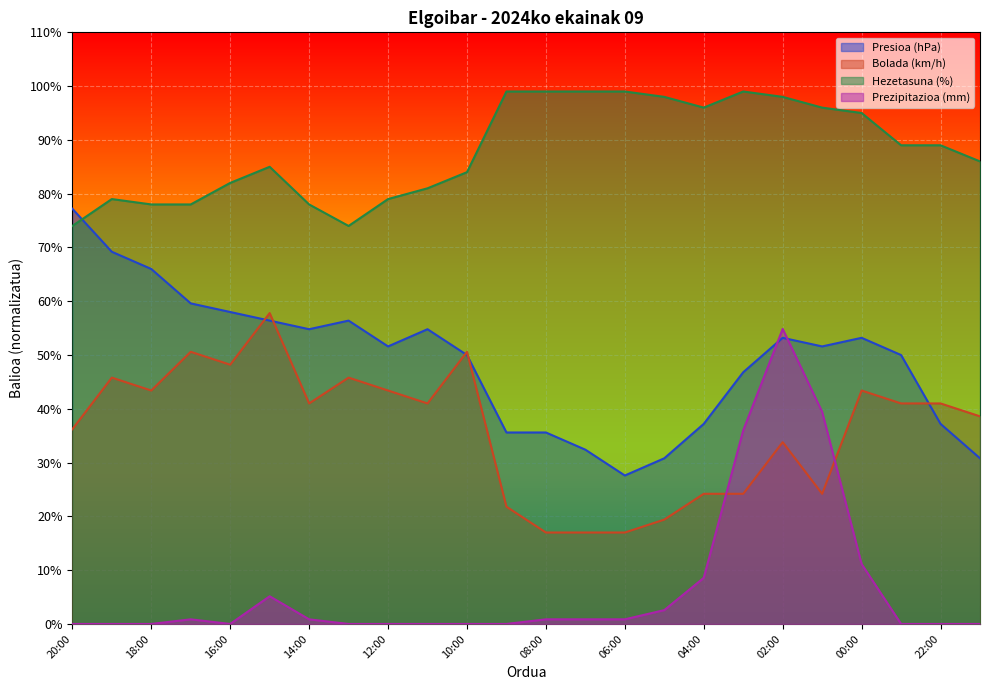

Which category has the highest value across all series?

09:00